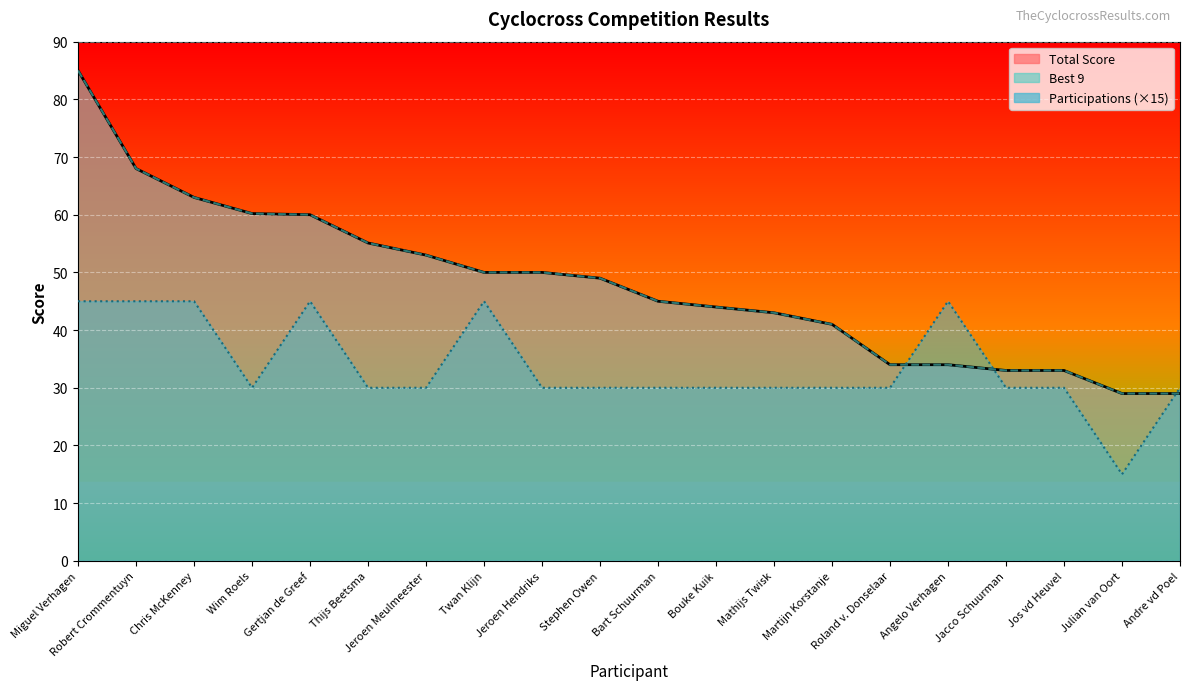

At which category is the sum across all series the highest?

Miguel Verhagen